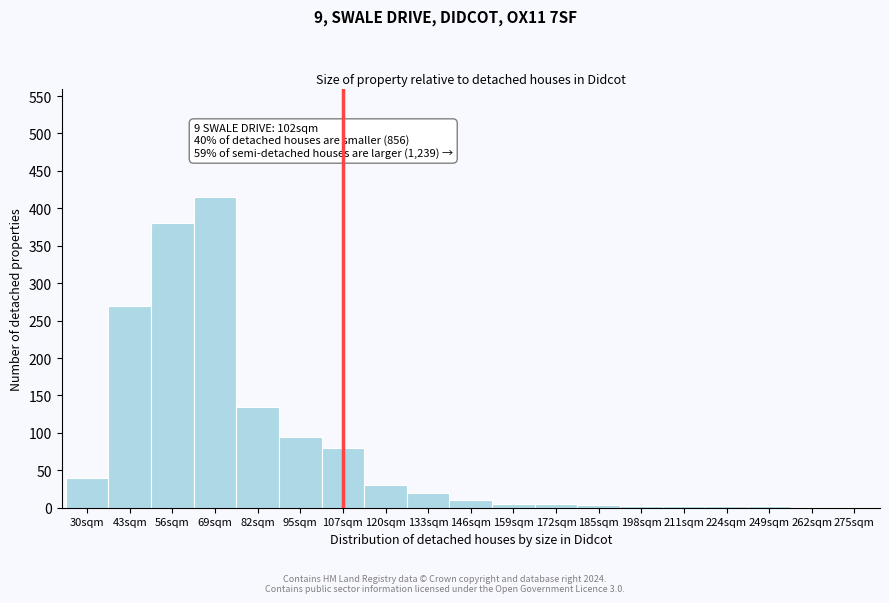

True or false: the data shows 20 at 133sqm.

True